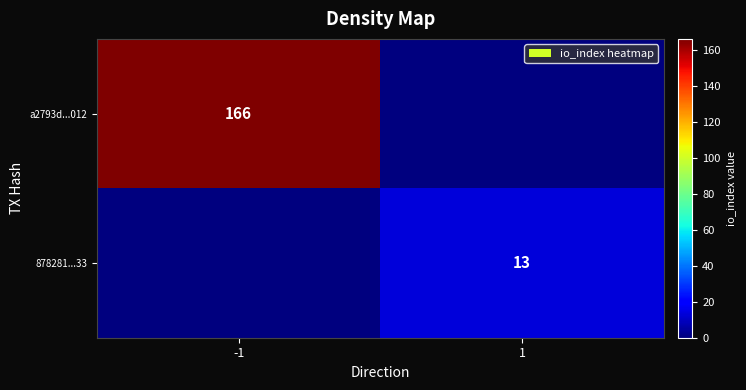

True or false: a2793d...012 has a value of 47 at -1.

False